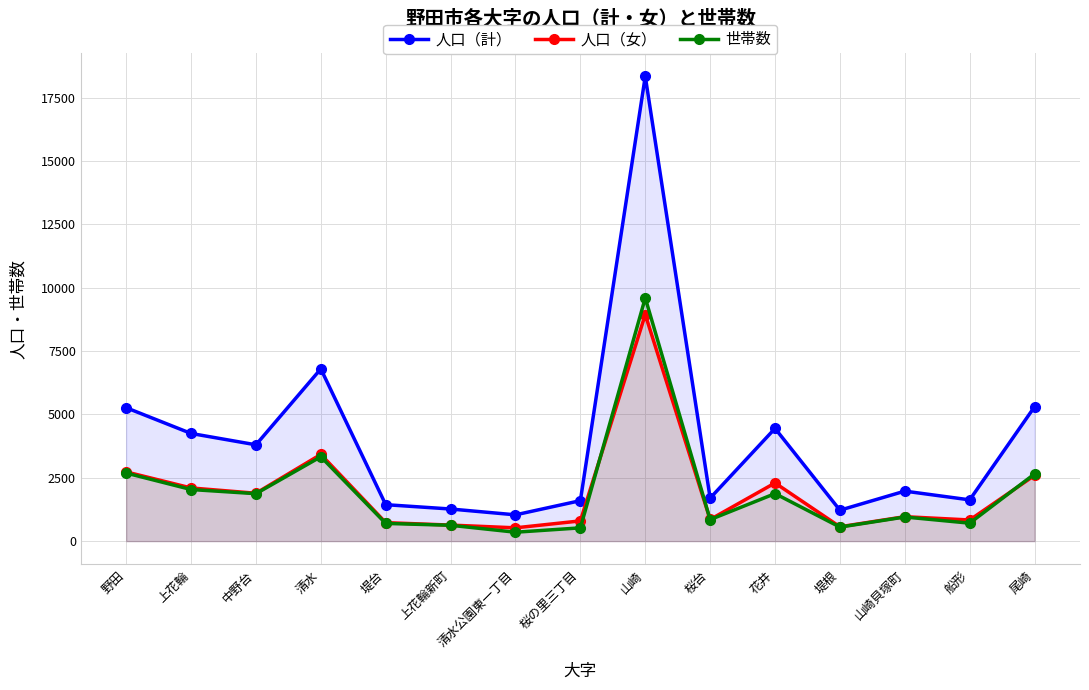

At which category does 世帯数 reach its first local valley?

中野台